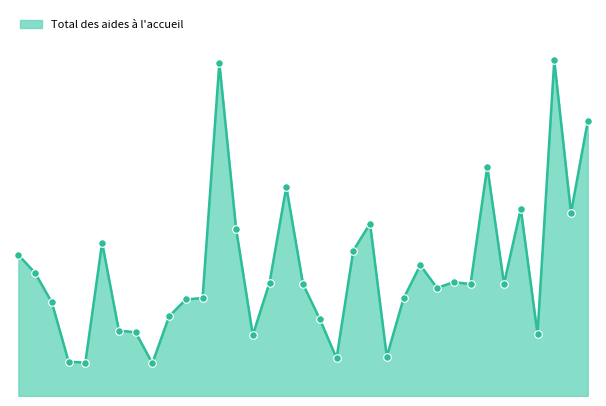

Is this an area chart (filled region under the line)?

Yes